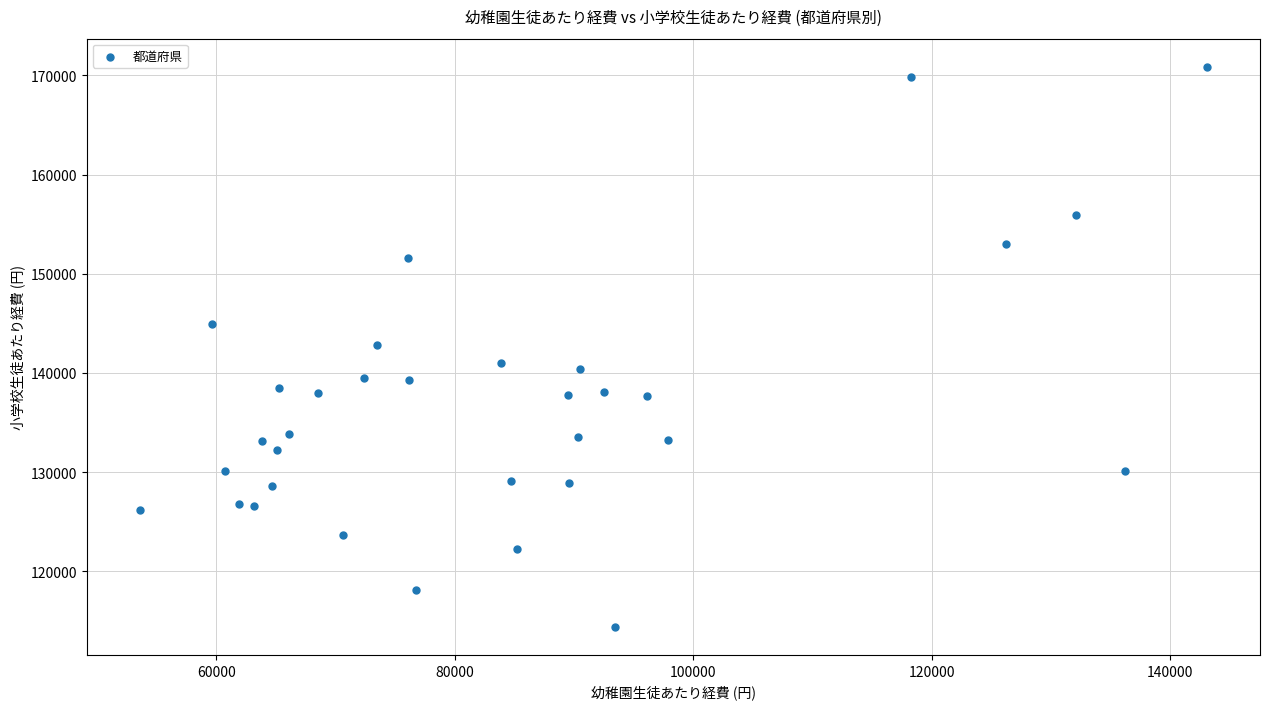

What is the range of Y values (max minus min)?

56498